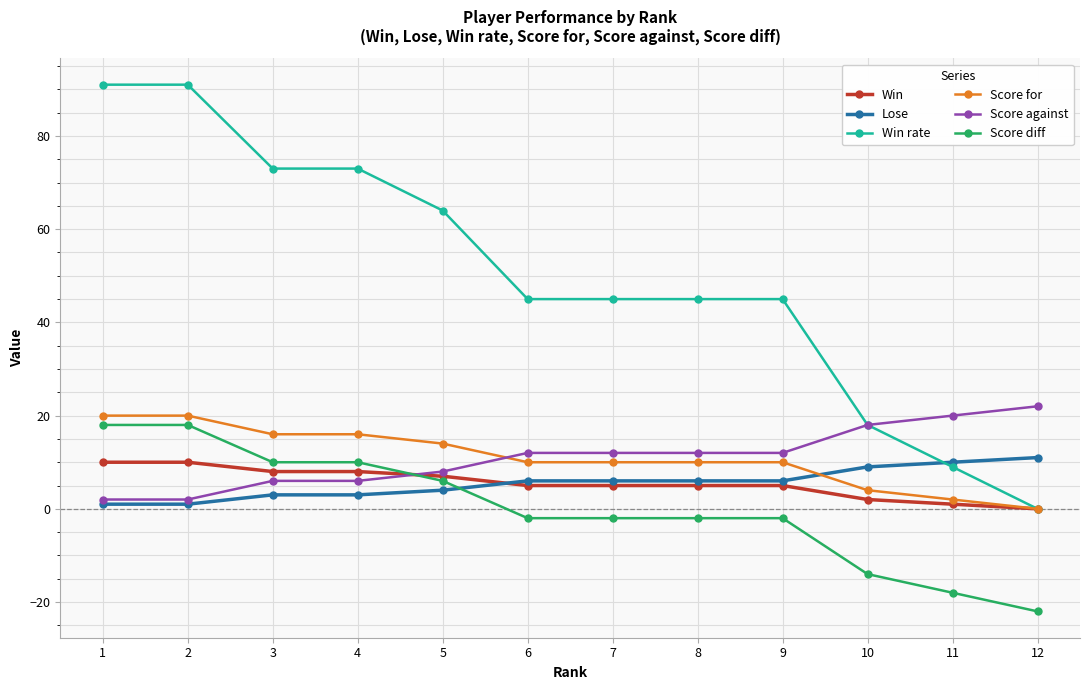

Reading left to right, transcribe all the data shown in this chart.

Win: 1=10	2=10	3=8	4=8	5=7	6=5	7=5	8=5	9=5	10=2	11=1	12=0
Lose: 1=1	2=1	3=3	4=3	5=4	6=6	7=6	8=6	9=6	10=9	11=10	12=11
Win rate: 1=91	2=91	3=73	4=73	5=64	6=45	7=45	8=45	9=45	10=18	11=9	12=0
Score for: 1=20	2=20	3=16	4=16	5=14	6=10	7=10	8=10	9=10	10=4	11=2	12=0
Score against: 1=2	2=2	3=6	4=6	5=8	6=12	7=12	8=12	9=12	10=18	11=20	12=22
Score diff: 1=18	2=18	3=10	4=10	5=6	6=-2	7=-2	8=-2	9=-2	10=-14	11=-18	12=-22